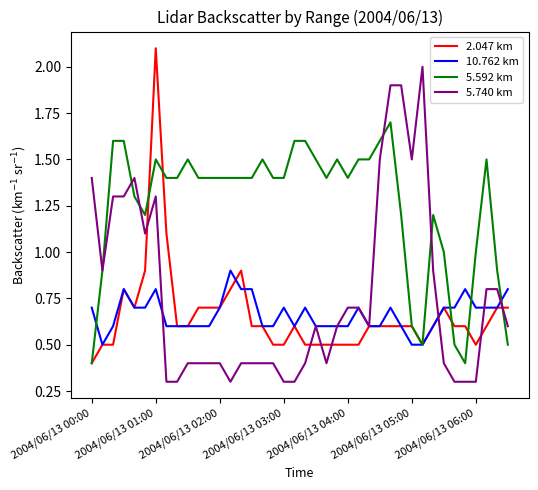

Which series has the largest total across all categories?

5.592 km